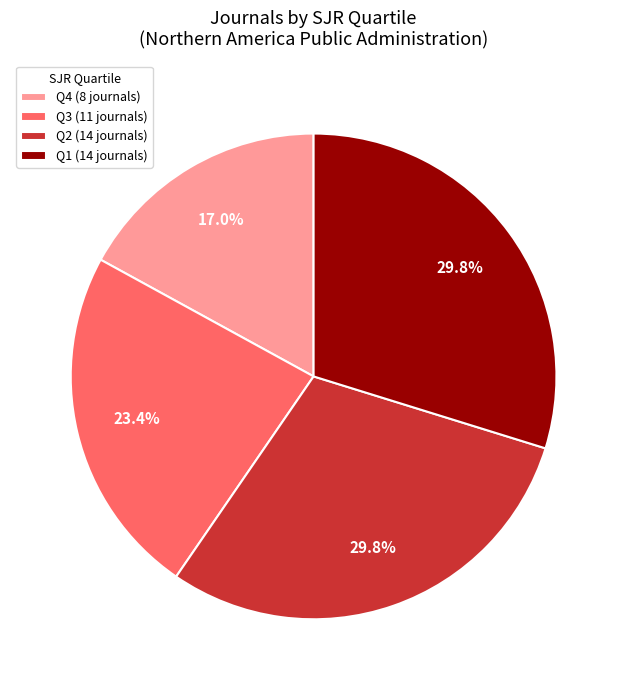

Is there any slice that represents more than half of the pie?

No